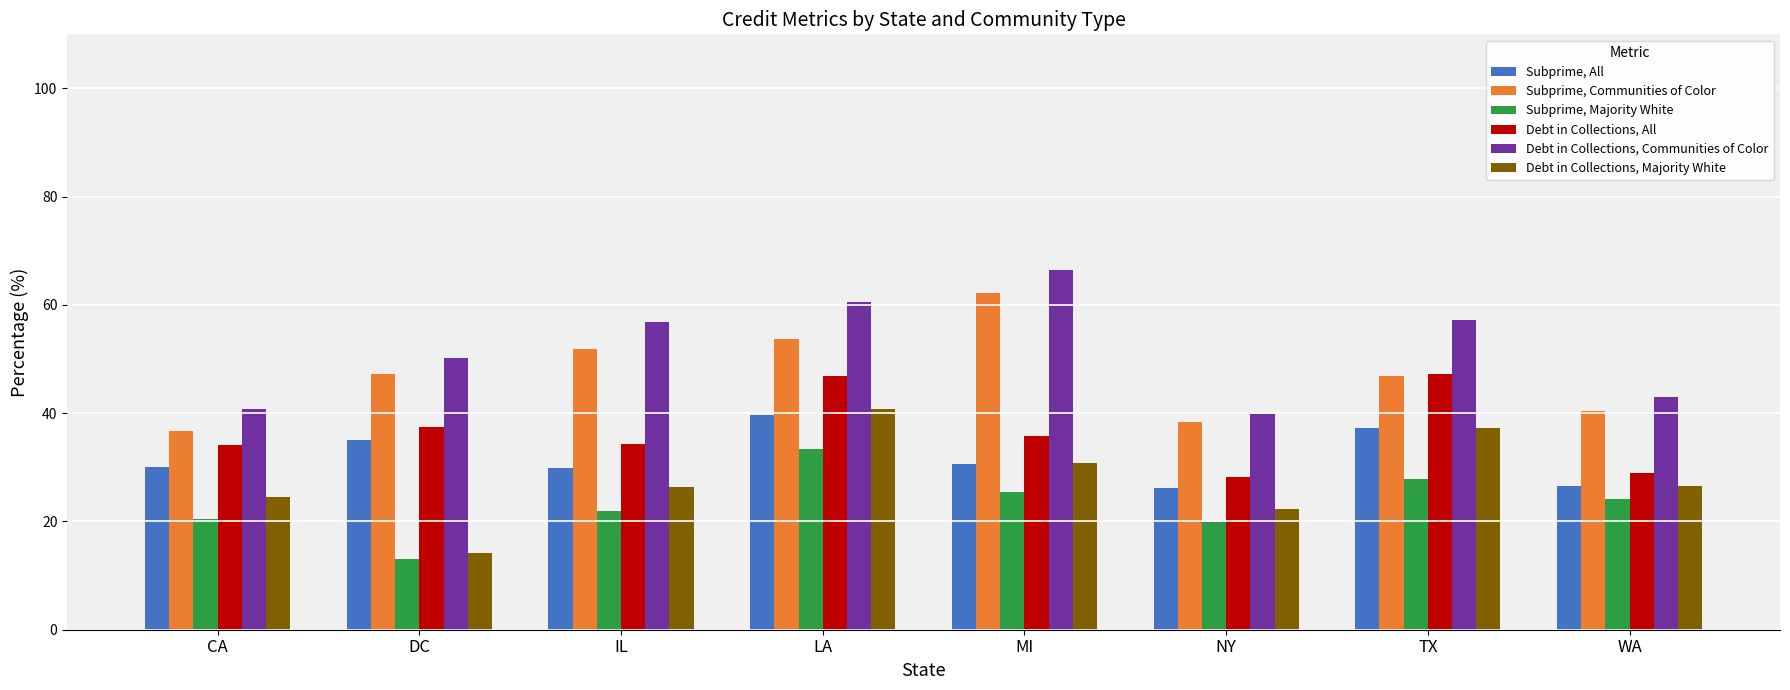

Which category has the lowest value across all series?

DC